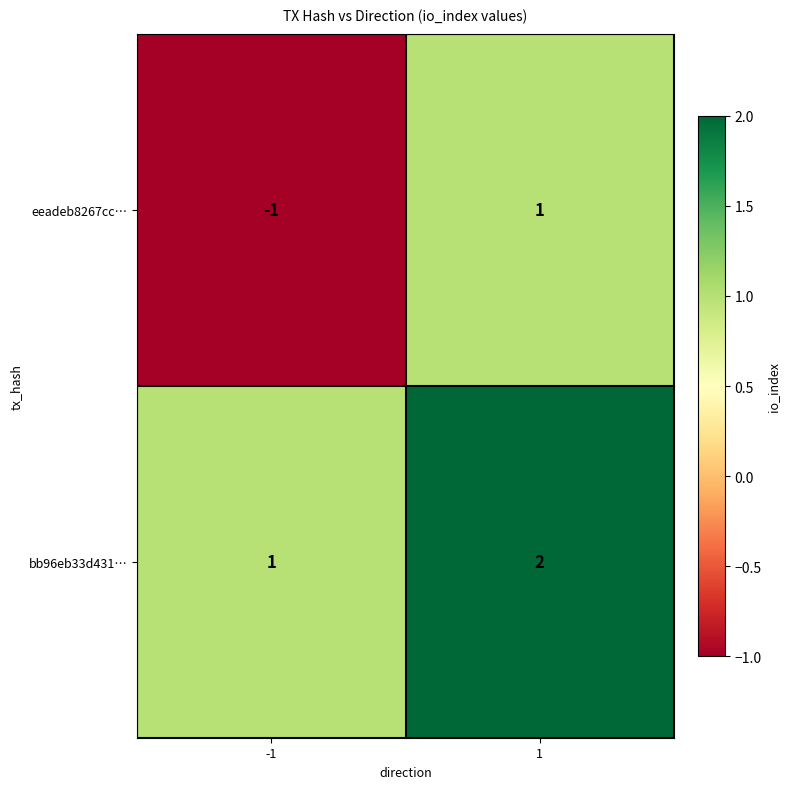

At -1, list the series in order from largest to smallest.

bb96eb33d431…, eeadeb8267cc…